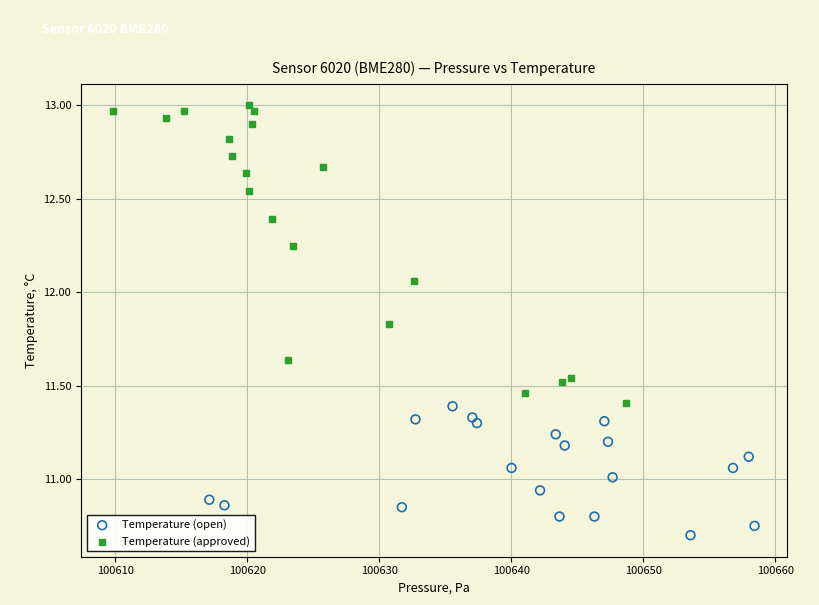

What are all the series names shown in the legend?

Temperature (open), Temperature (approved)